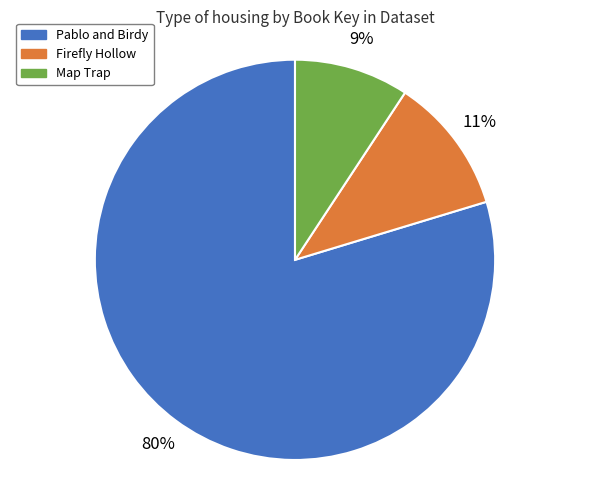

To the nearest percent, what is the combined percentage of Map Trap and Pablo and Birdy?

89%